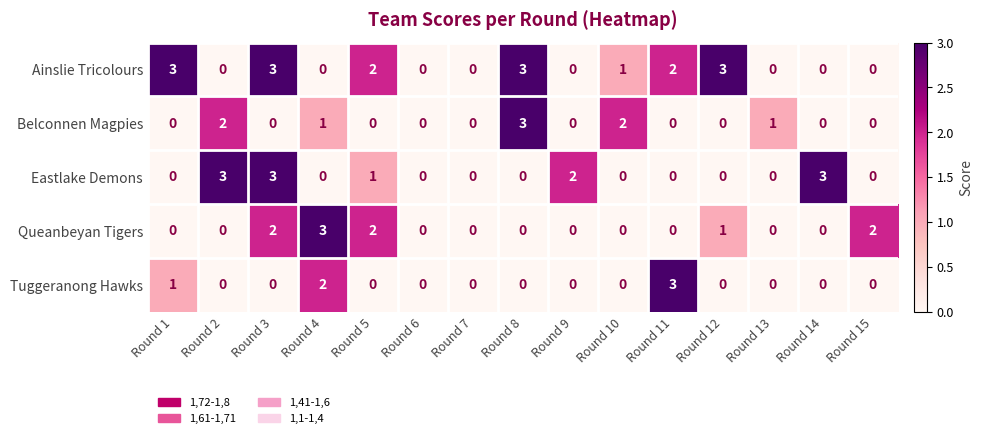

What is the maximum value shown in the chart?

3